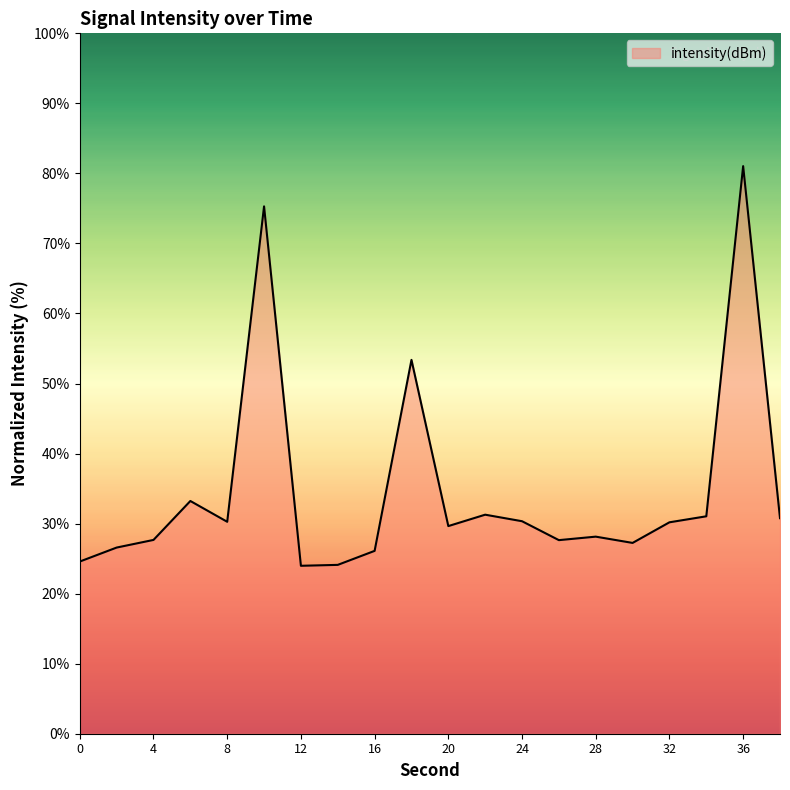

What is the minimum value shown in the chart?

24.0